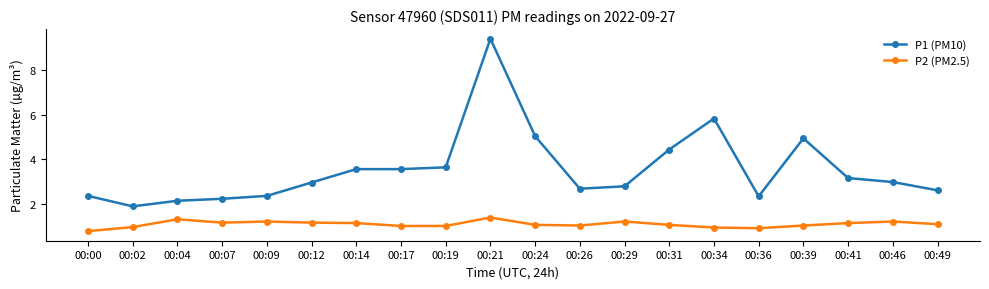

At which category is the sum across all series the highest?

00:21